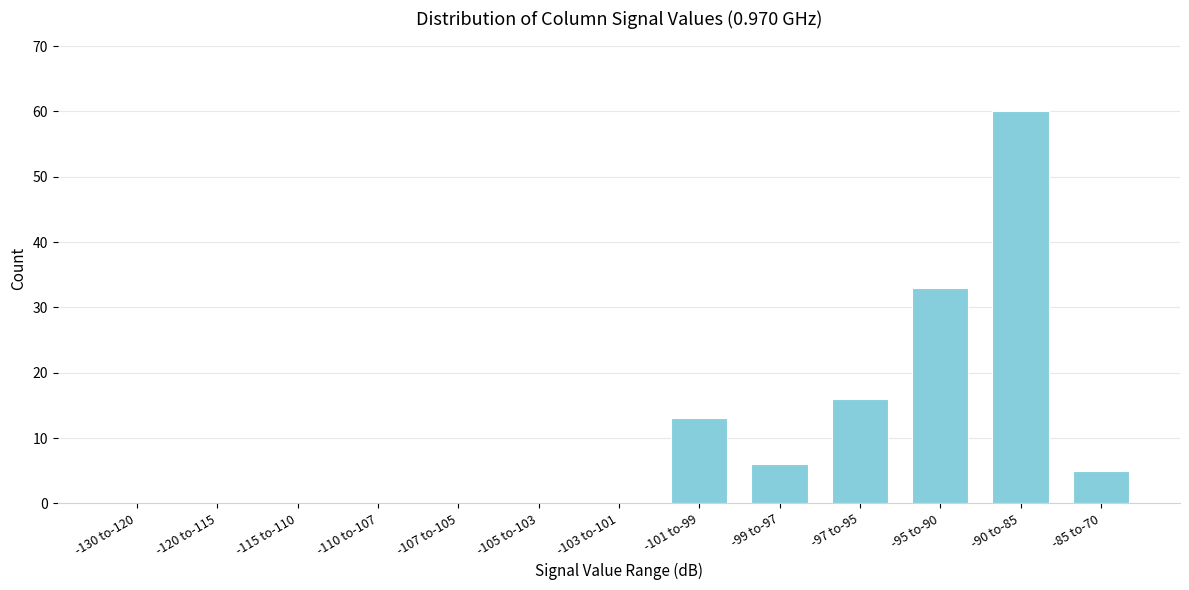

Reading left to right, transcribe all the data shown in this chart.

-130 to-120=0	-120 to-115=0	-115 to-110=0	-110 to-107=0	-107 to-105=0	-105 to-103=0	-103 to-101=0	-101 to-99=13	-99 to-97=6	-97 to-95=16	-95 to-90=33	-90 to-85=60	-85 to-70=5